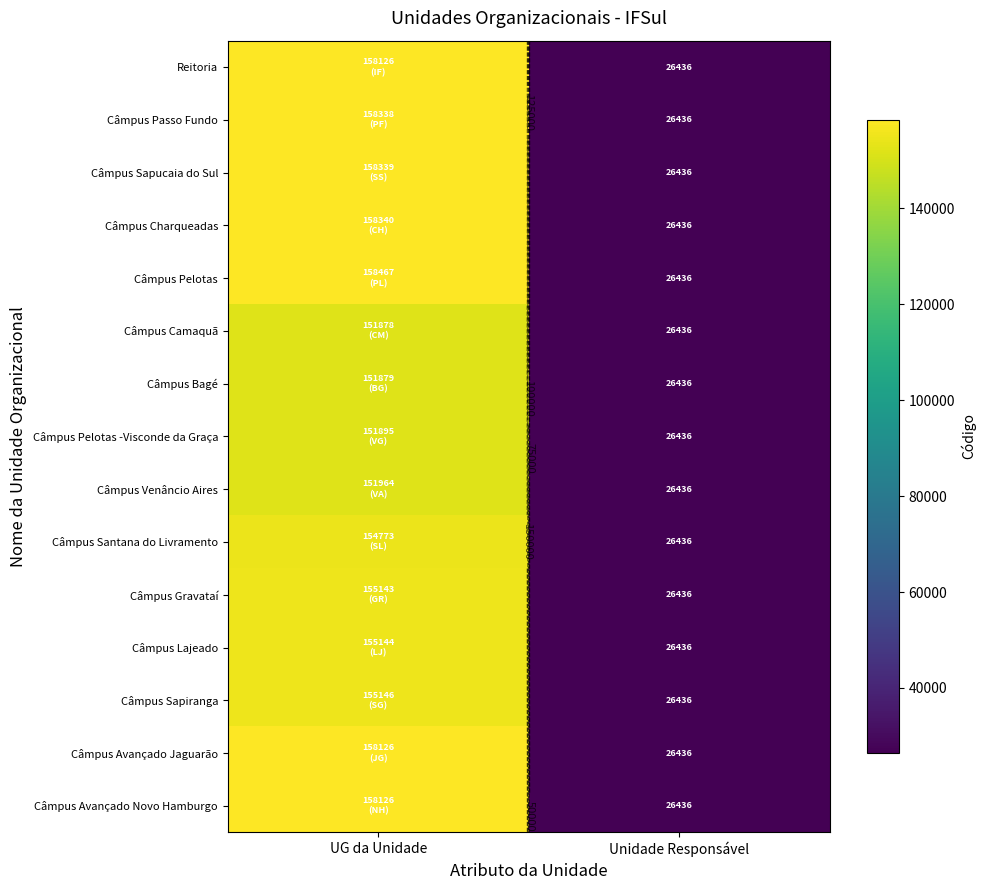

The Câmpus Passo Fundo series shows 9999 at Unidade Responsável. True or false?

False